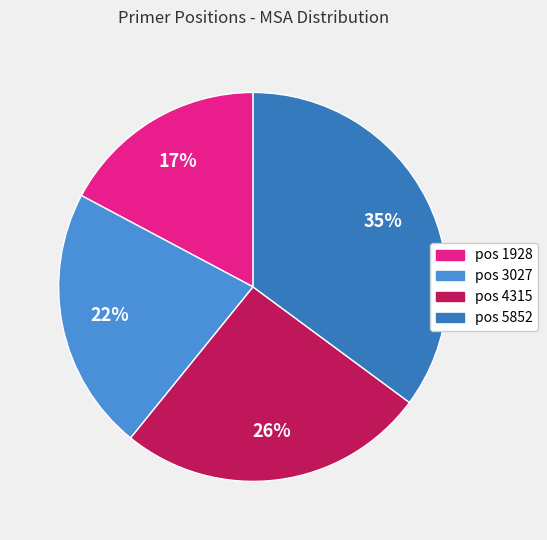

Rank the categories by value from lowest to highest.

pos 1928, pos 3027, pos 4315, pos 5852